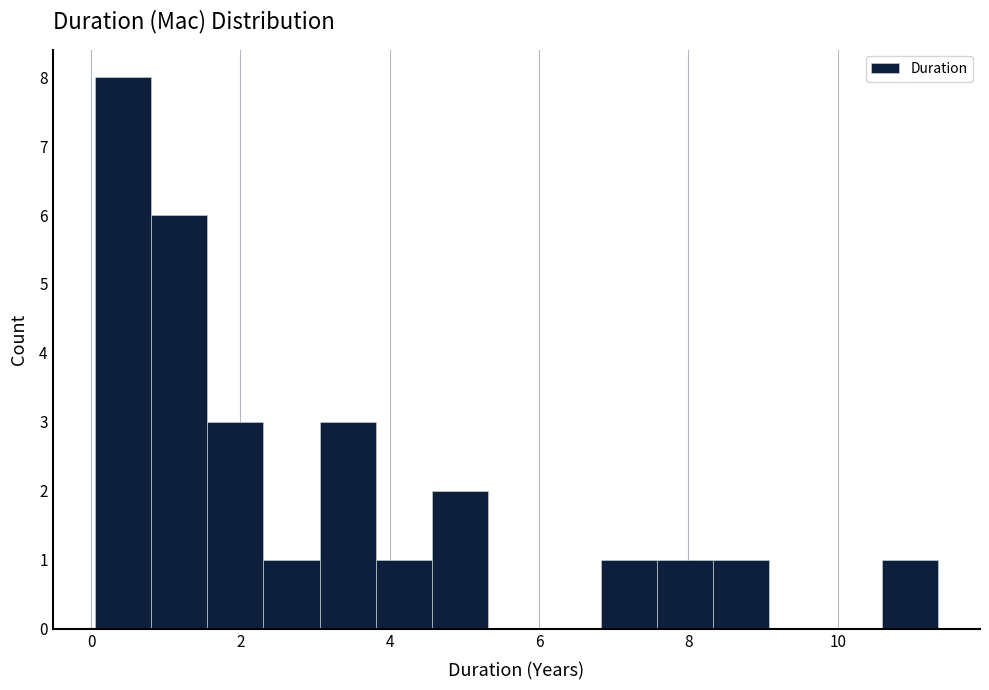

Around what value on the x-axis is the tallest bar? Give the approximate position of its centre, as read against the axis.

0.4